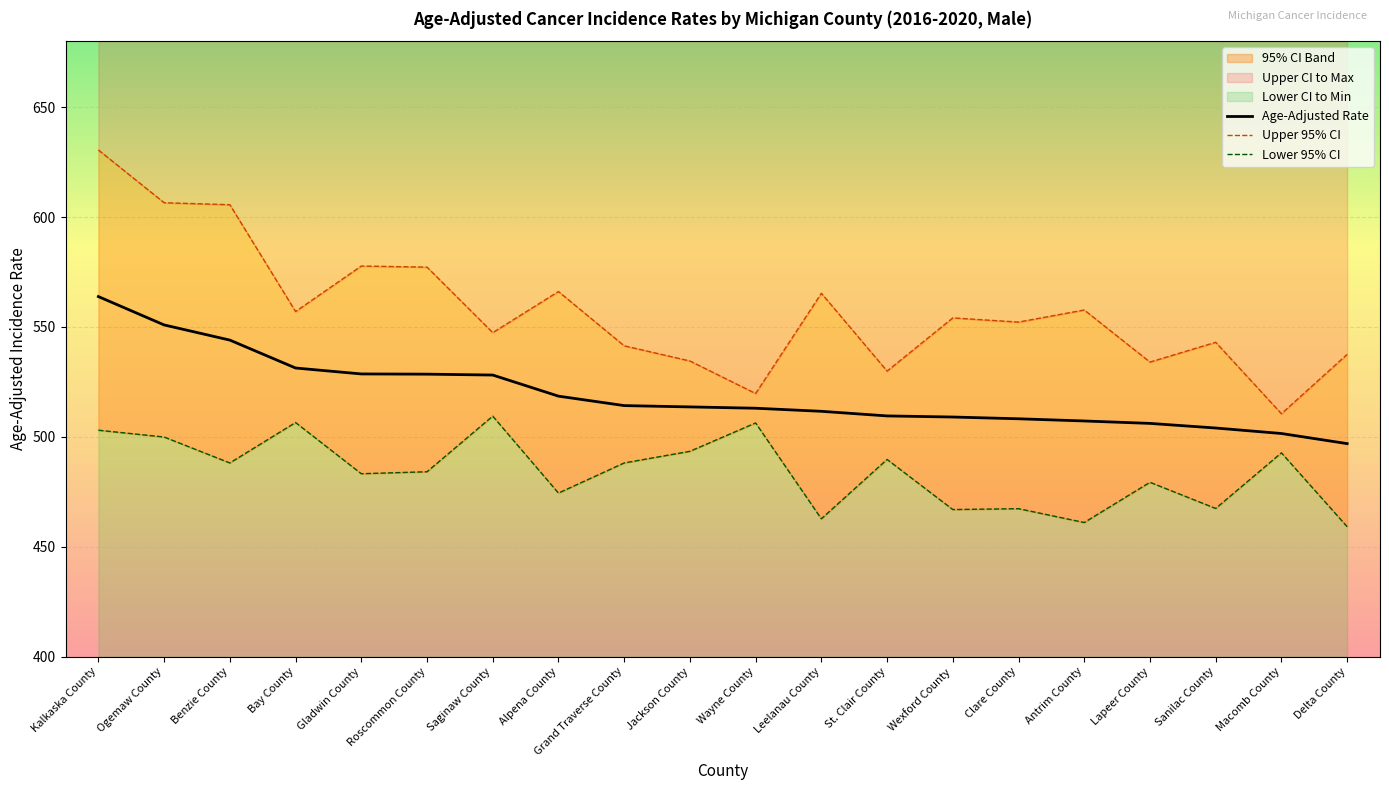

Reading right to left, what are all the values shown in this chart?

Age-Adjusted Rate: 496.9	501.5	504.0	506.1	507.2	508.2	509.0	509.5	511.6	513.0	513.6	514.2	518.5	528.1	528.5	528.6	531.3	544.0	550.9	563.8
Upper 95% CI: 537.5	510.5	543.0	534.0	557.7	552.2	554.1	529.9	565.3	519.7	534.5	541.4	566.1	547.4	577.2	577.7	557.0	605.6	606.5	630.5
Lower 95% CI: 459.1	492.7	467.4	479.3	461.0	467.3	466.9	489.7	462.7	506.3	493.4	488.1	474.4	509.4	484.1	483.2	506.5	488.1	499.9	503.0